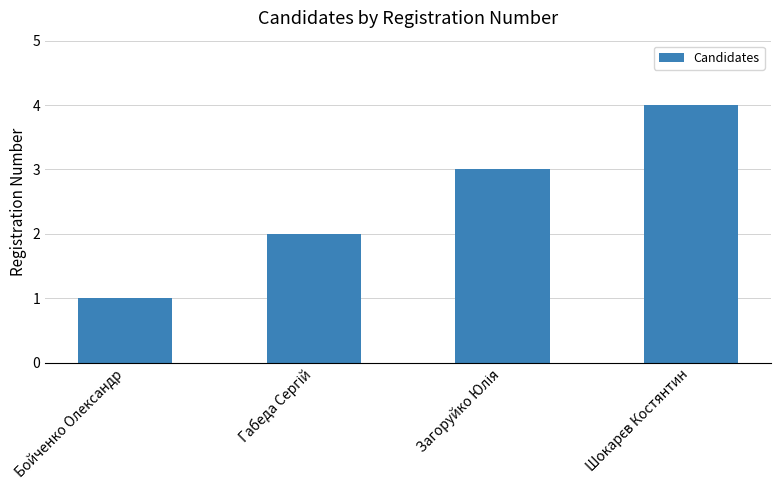

How many bars are there in total?

4